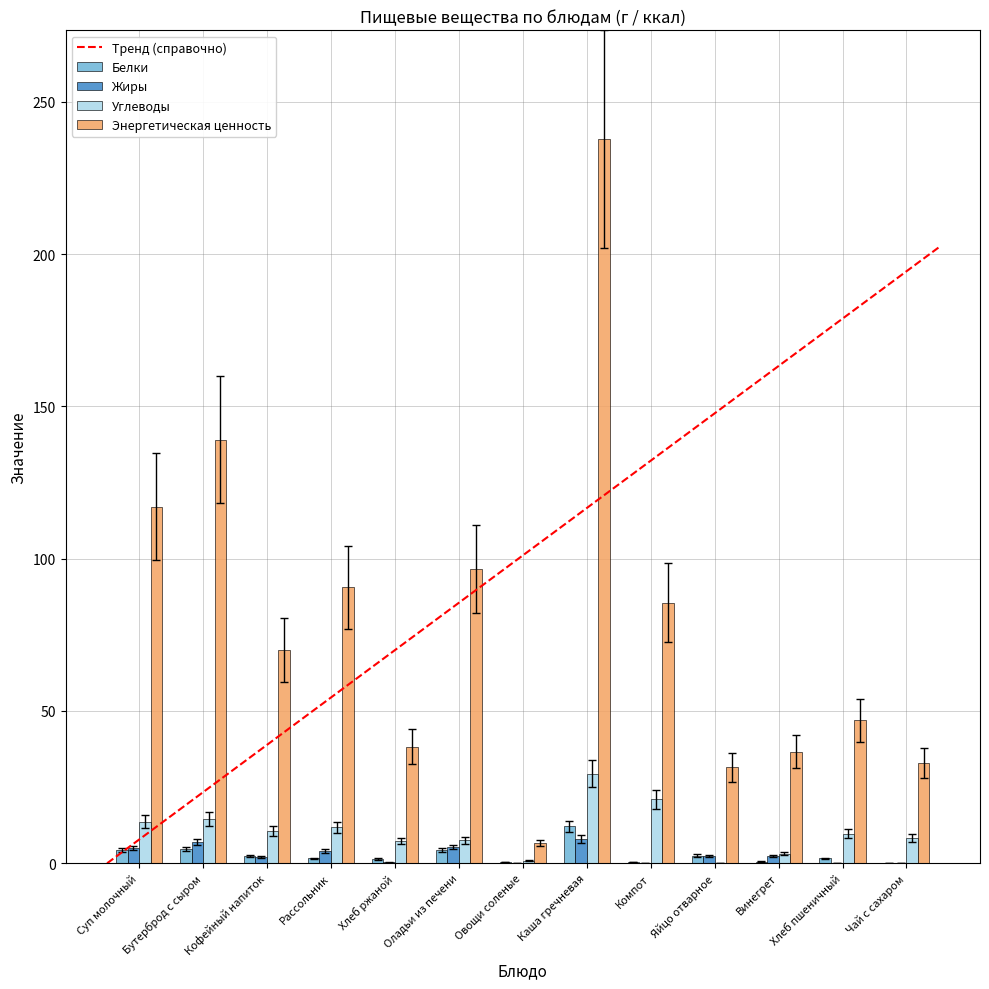

Where is Энергетическая ценность nearest to the value 122?

Суп молочный